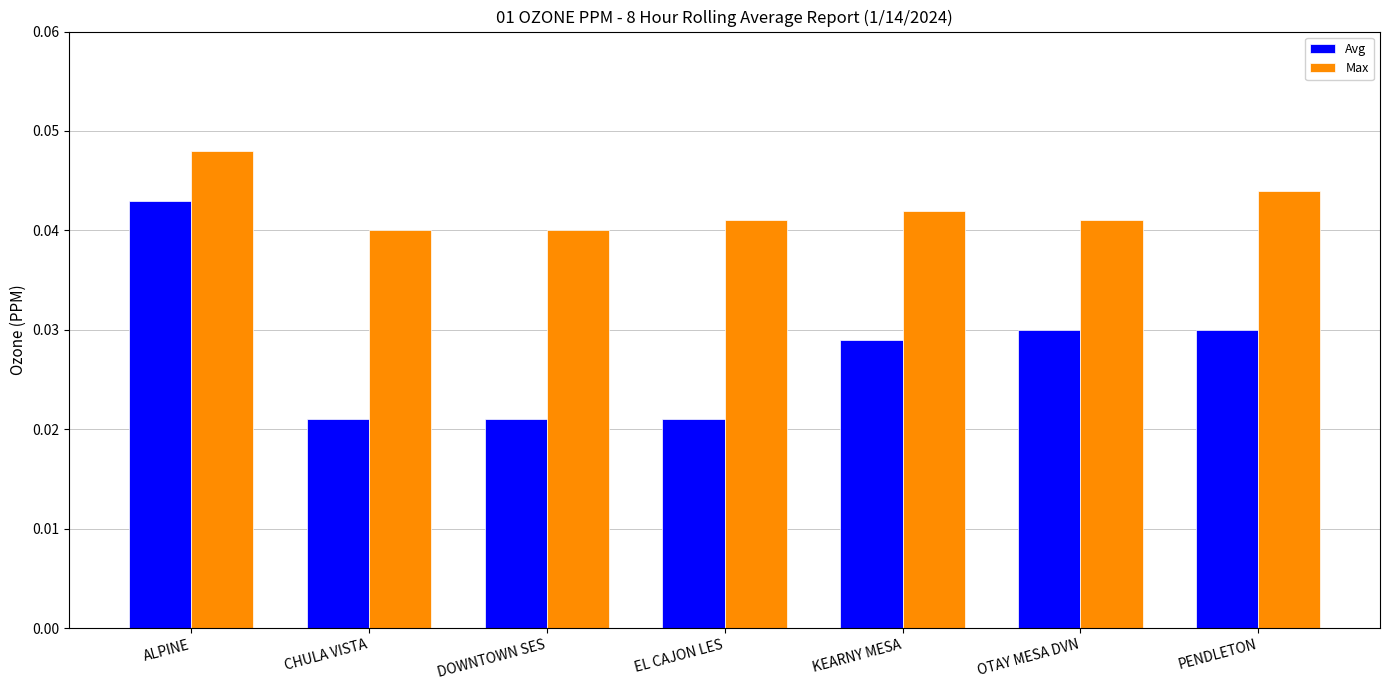

Rank the series by their maximum value, from highest to lowest.

Max, Avg